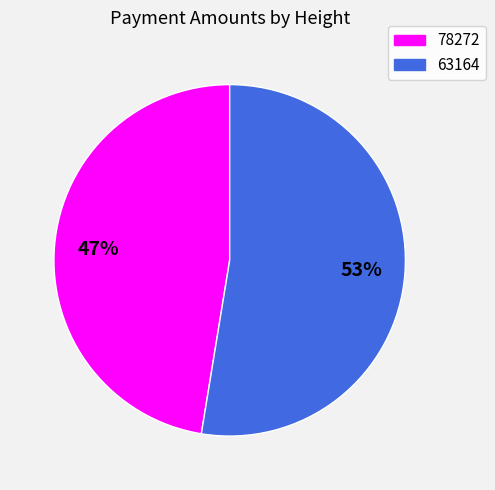

Between 78272 and 63164, which is larger?

63164